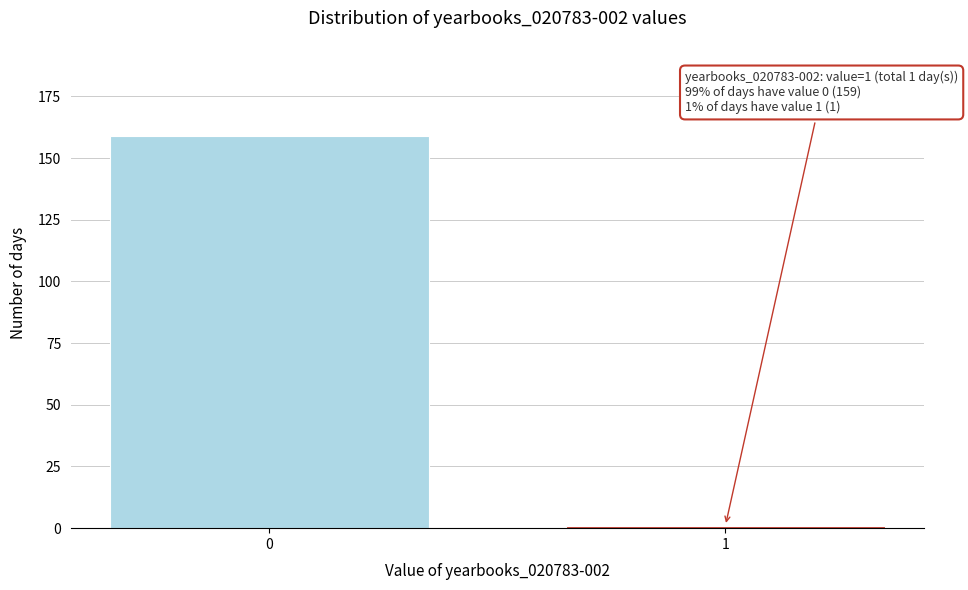

Reading left to right, transcribe all the data shown in this chart.

0=159	1=1